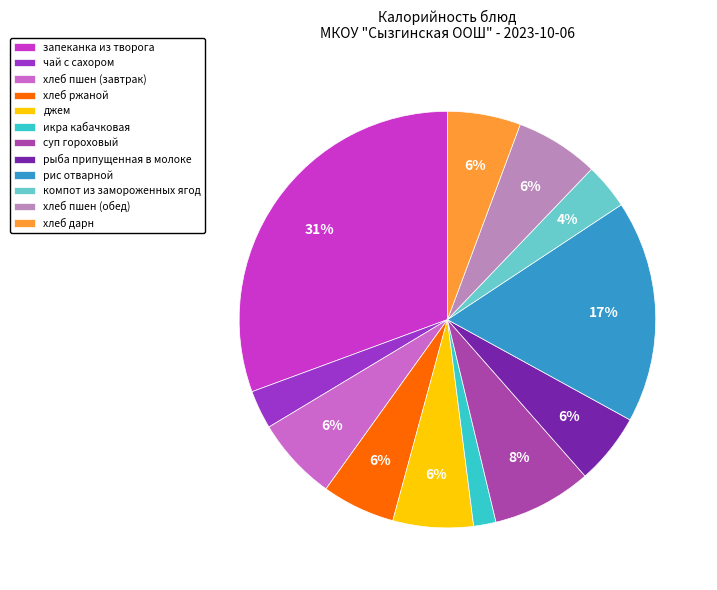

Count the number of slices in the pie.

12